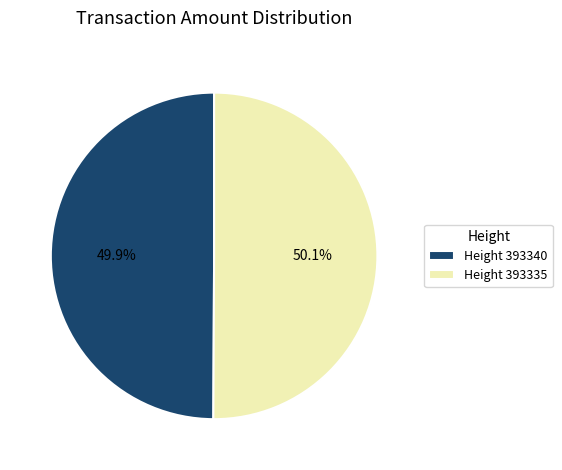

How many slices are in this pie chart?

2